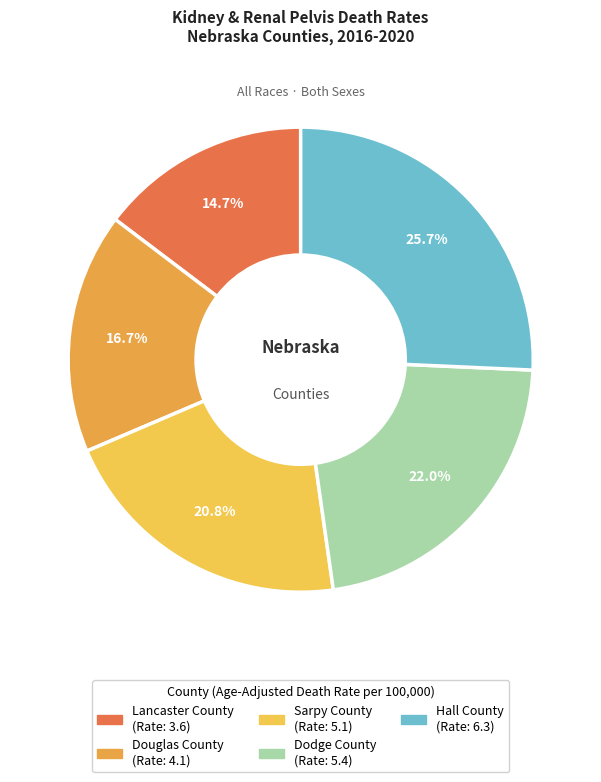

Approximately how many times larger is the value at Hall County compared to Lancaster County?

1.8